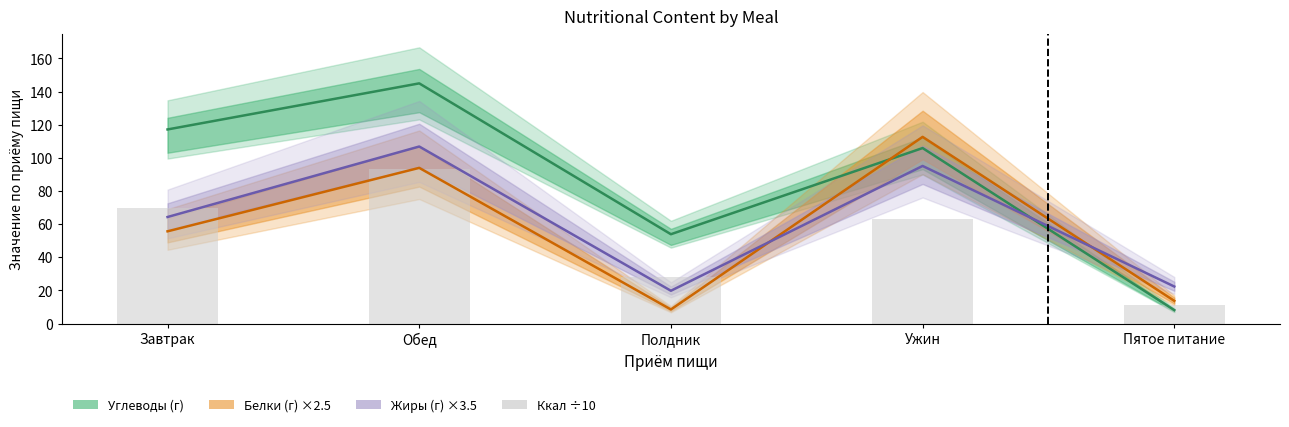

What value does the Ккал ÷10 series have at Пятое питание?

11.2